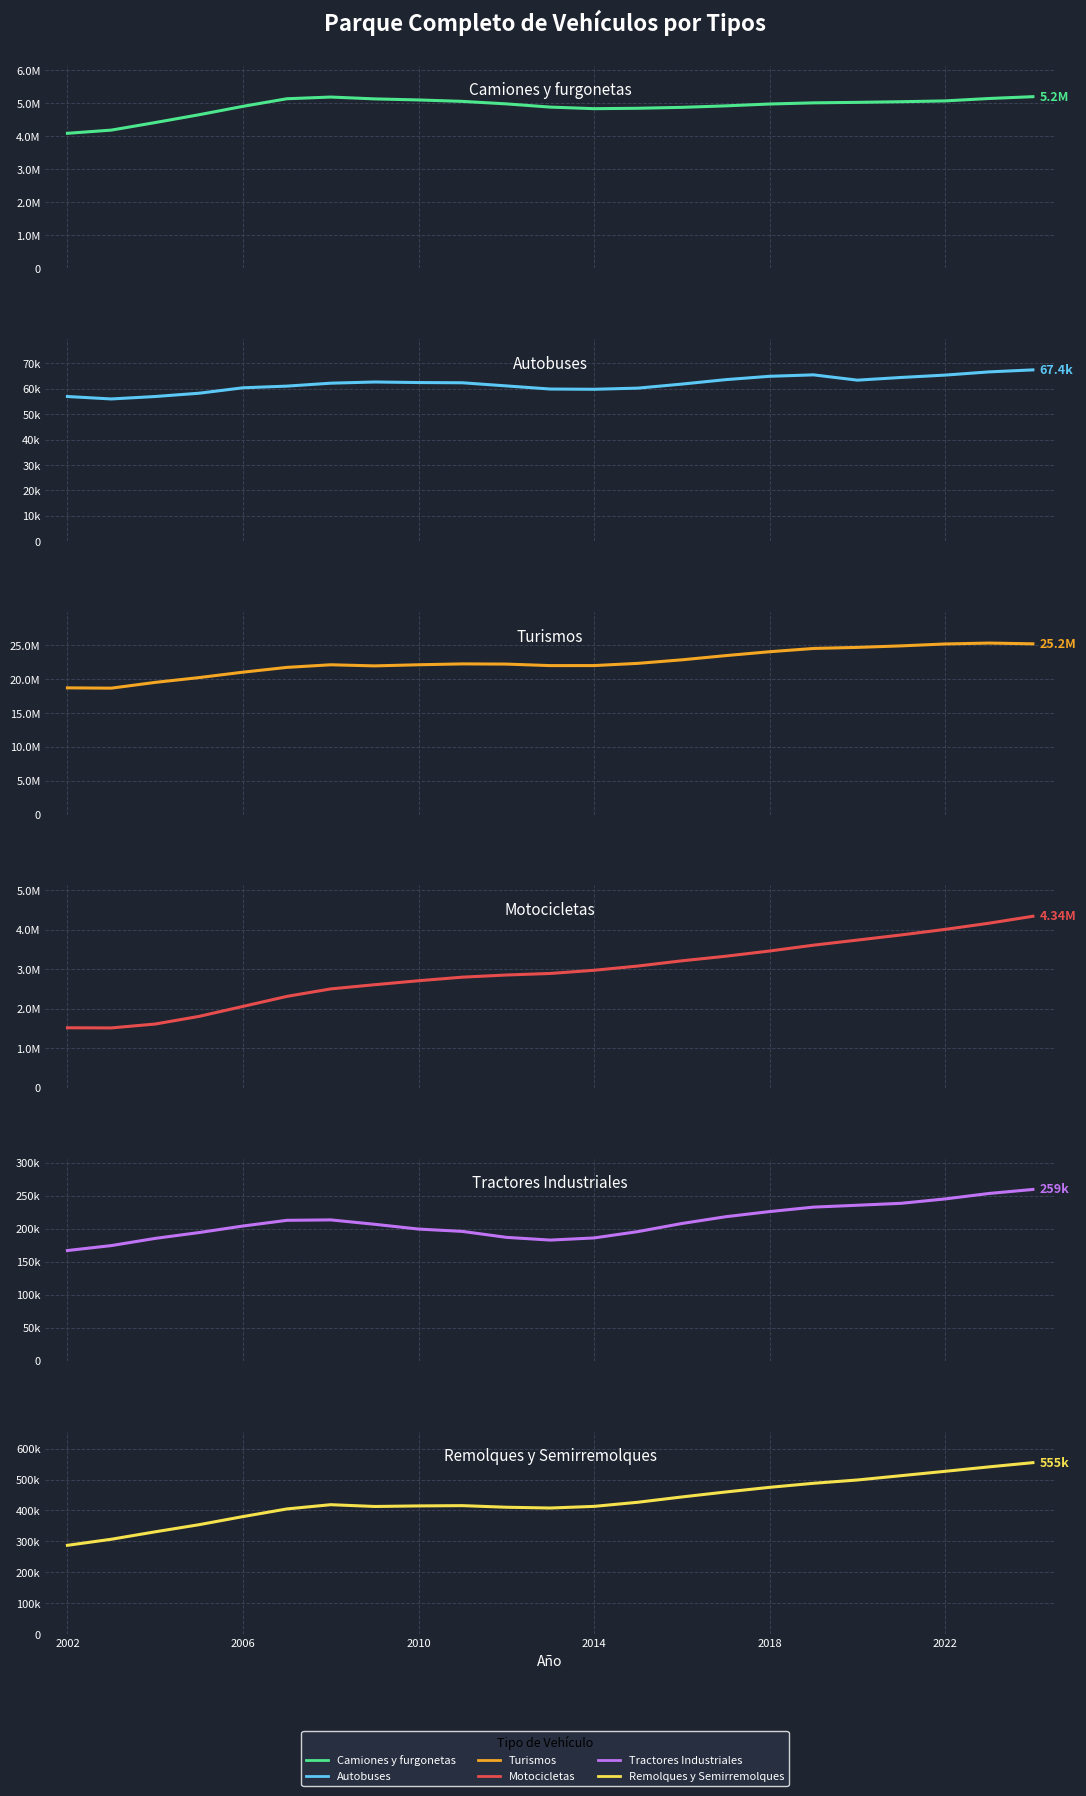

What are all the series names shown in the legend?

Camiones y furgonetas, Autobuses, Turismos, Motocicletas, Tractores Industriales, Remolques y Semirremolques